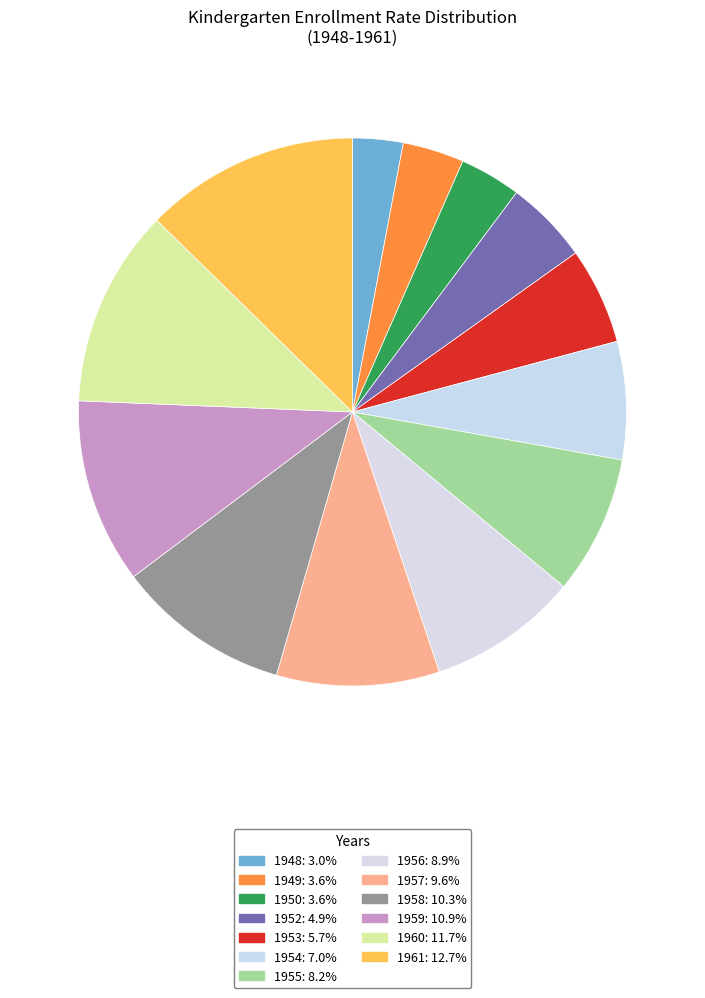

Does 1950 represent more than half of the total?

No